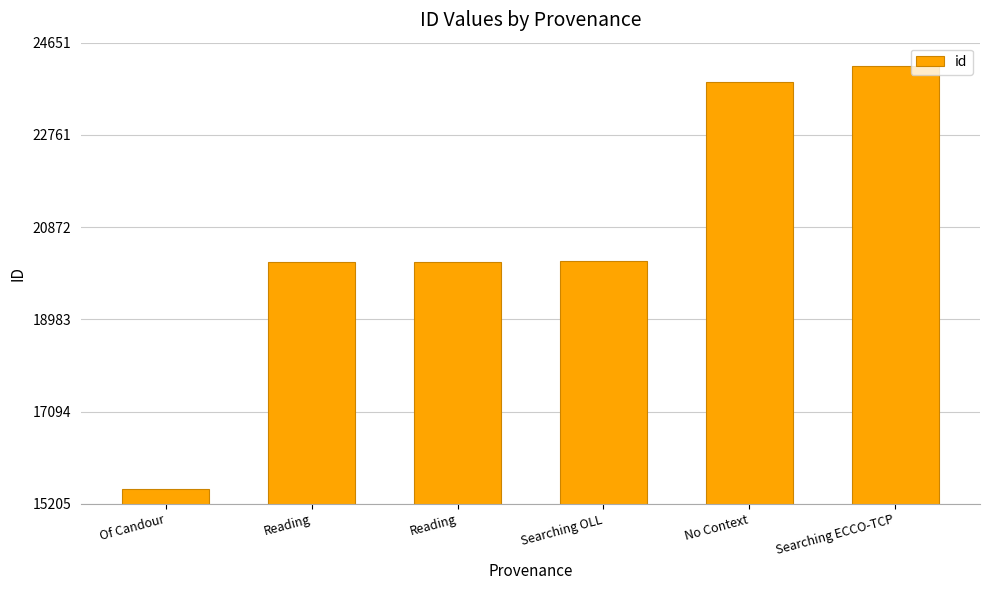

What is the approximate value at Reading?

20162